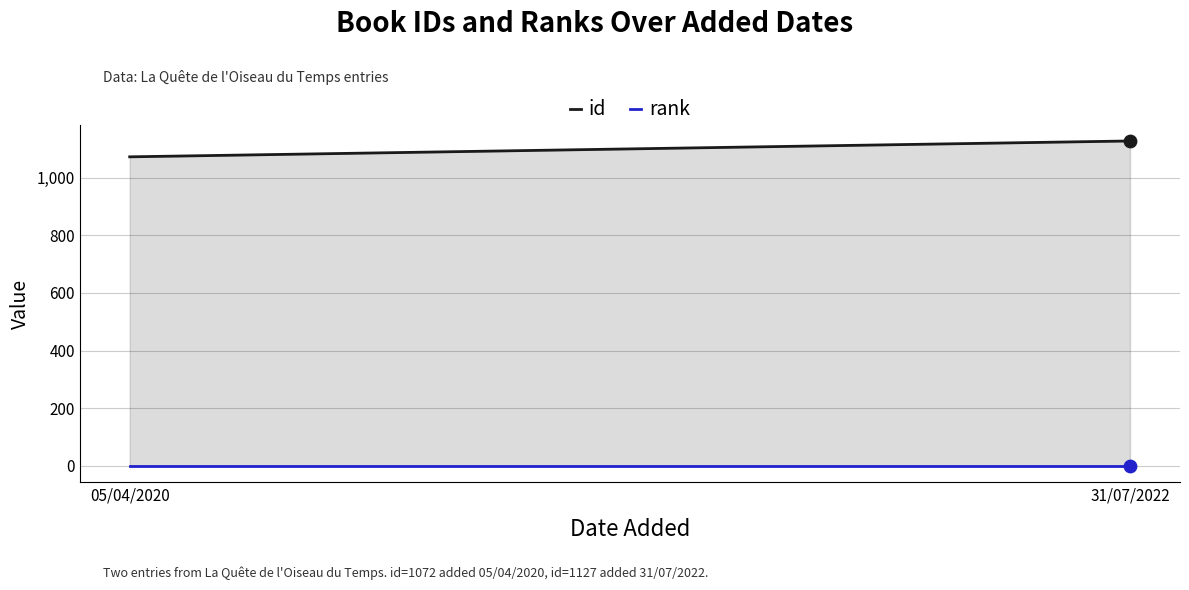

At how many categories does at least one series exceed 597?

2